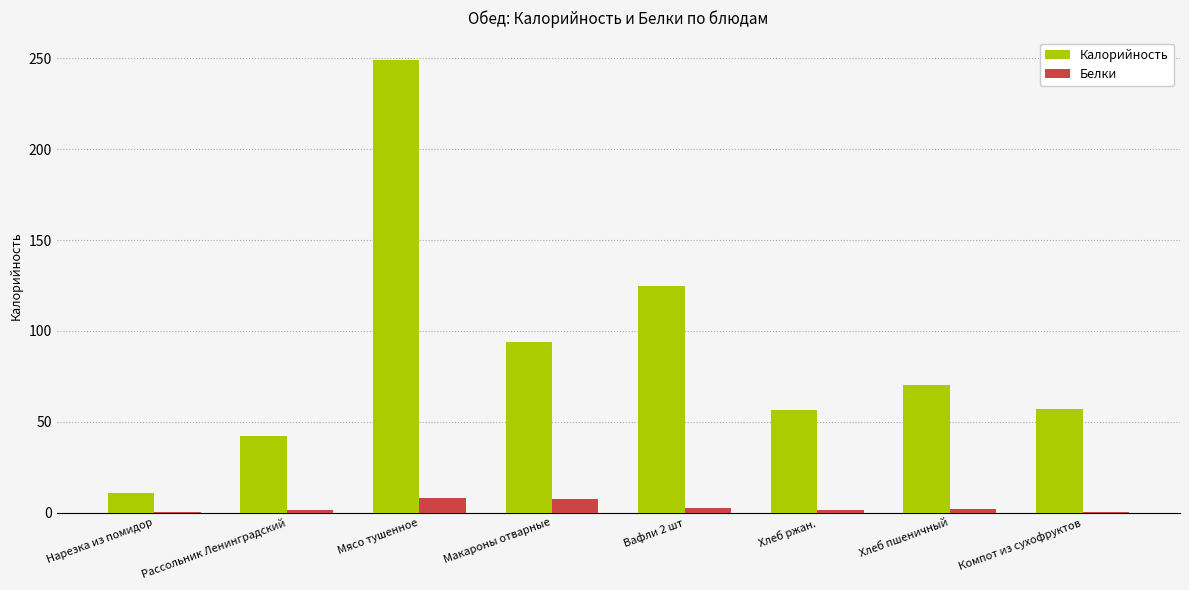

What is the sum of the Калорийность values at Вафли 2 шт and Макароны отварные?

219.0